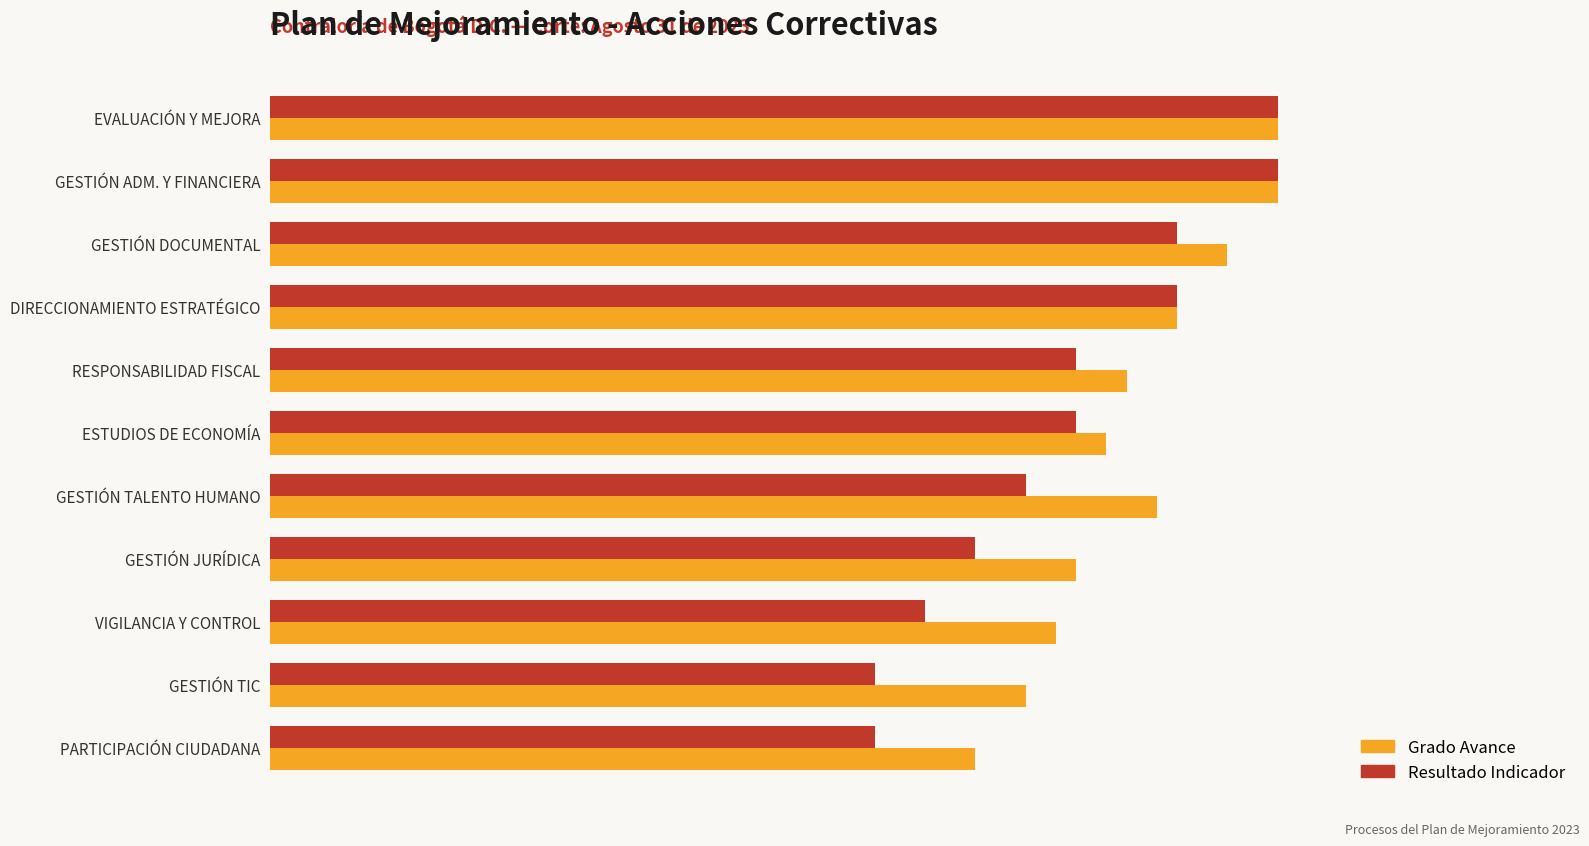

Where is Grado Avance nearest to the value 85?

RESPONSABILIDAD FISCAL